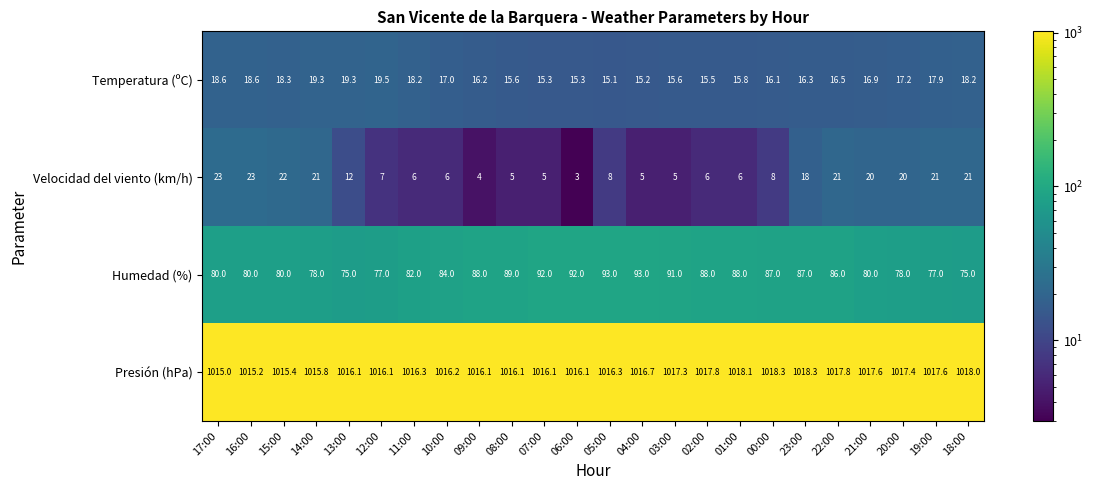

How many series are shown in this chart?

4